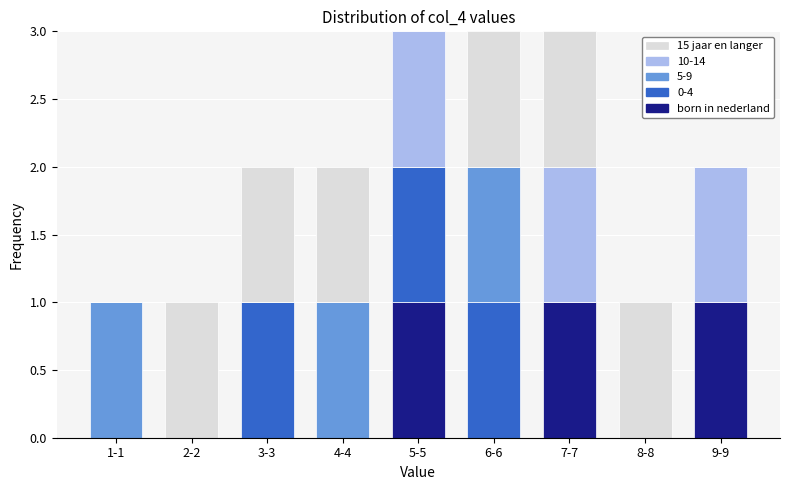

What is the sum of all born in nederland values?

3